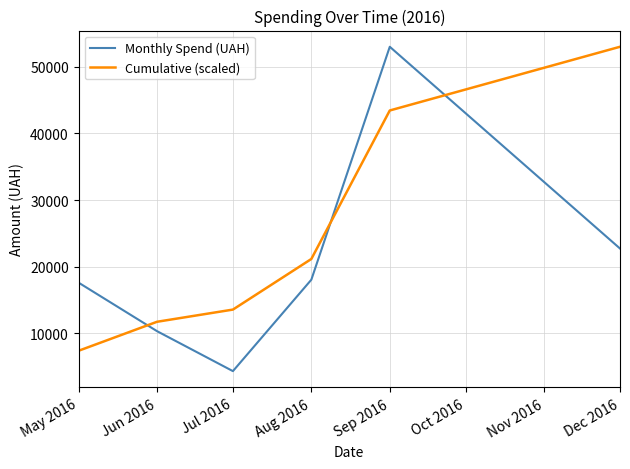

What is the difference between the Cumulative (scaled) values at Jul 2016 and Dec 2016?

39400.8